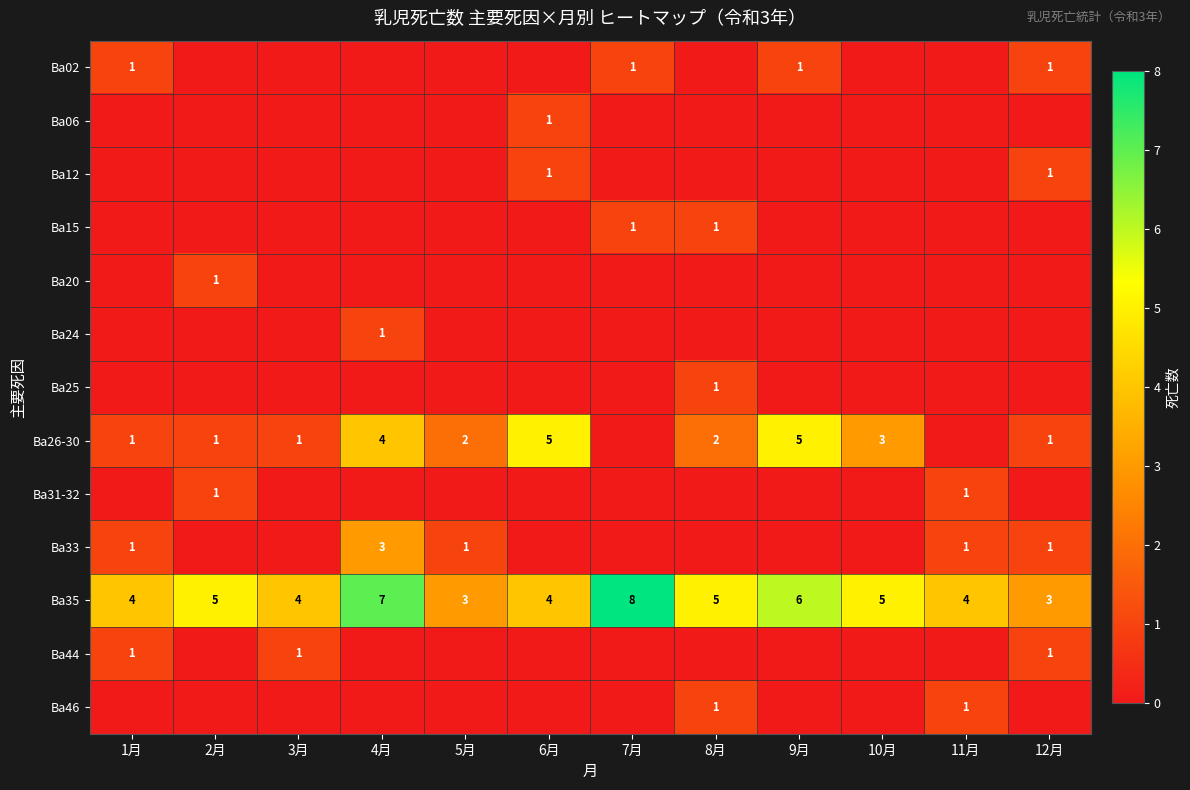

Between 12月 and 10月, which is larger?

12月